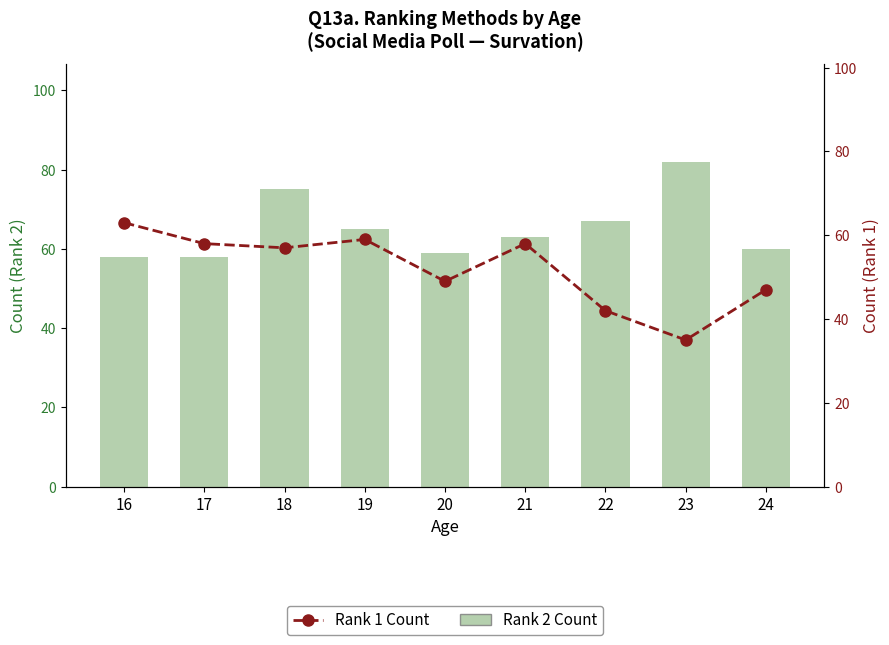

What is the lowest value of the Rank 2 Count series?

58